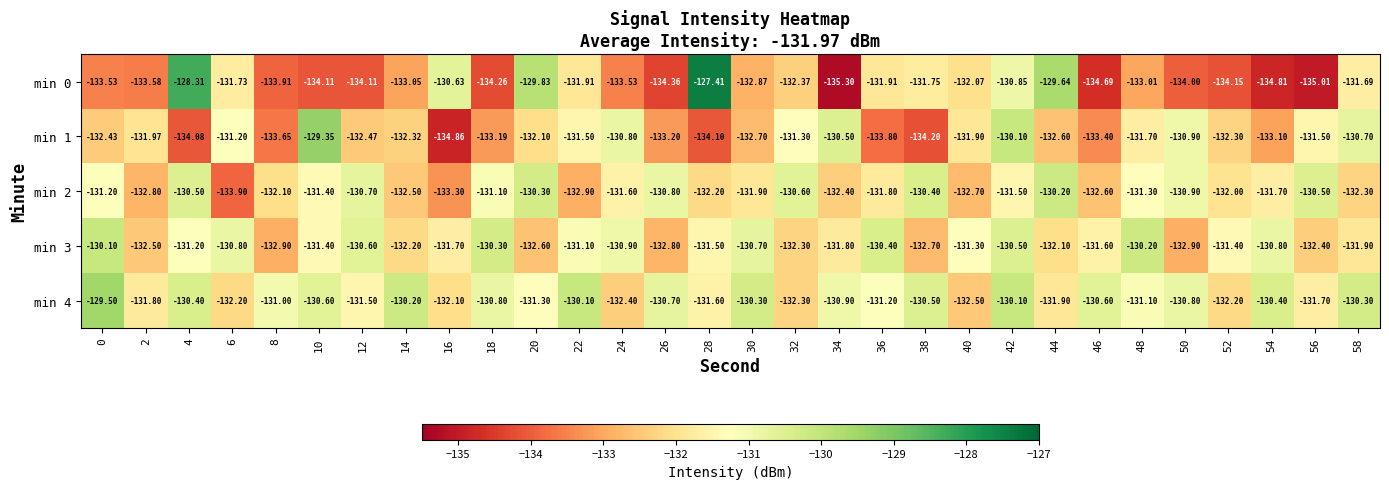

Is the value of min 2 at 40 greater than the value of min 1 at 22?

No